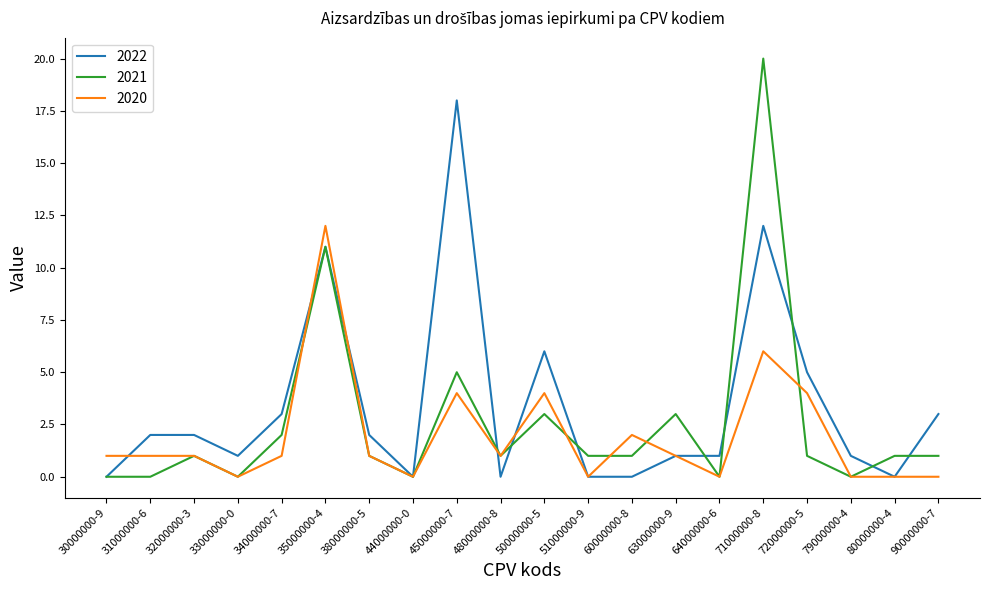

Which series has the widest spread of values?

2021